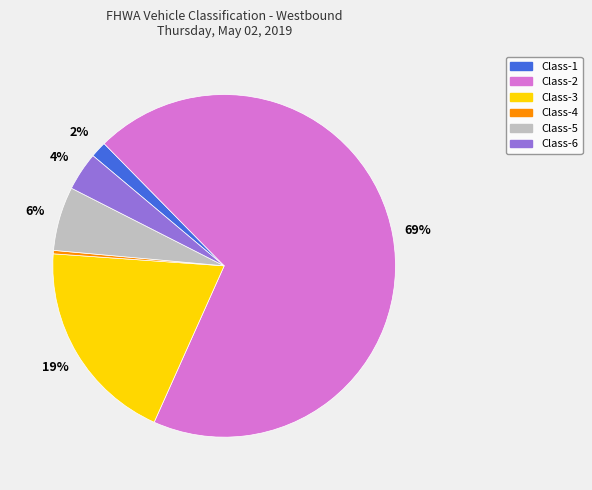

What is the smallest slice in the pie chart?

Class-4